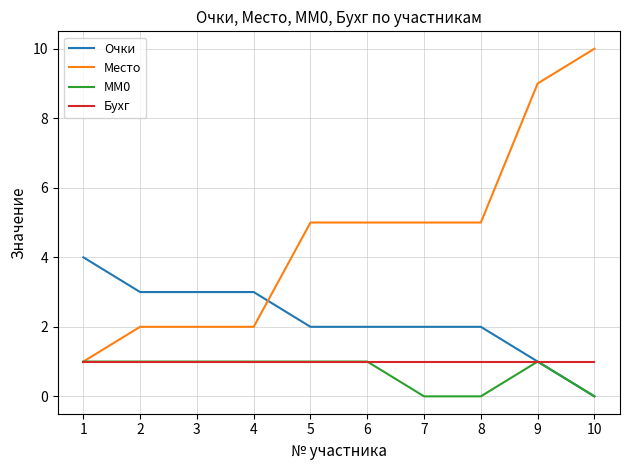

Which label corresponds to the largest value in the chart?

10